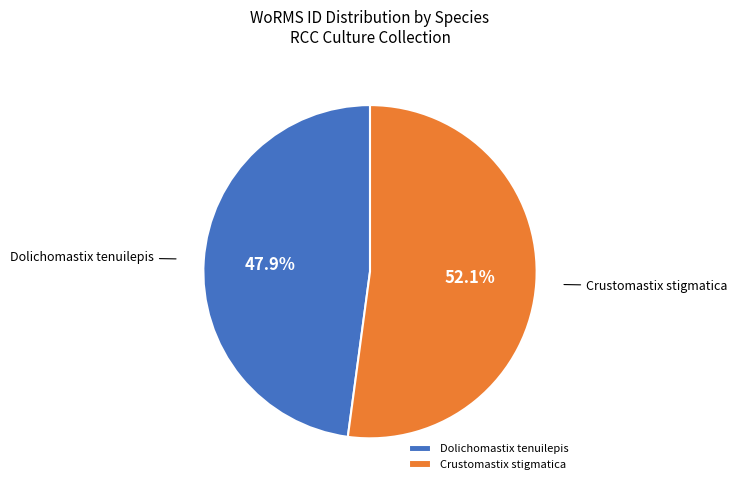

Is Dolichomastix tenuilepis the majority of the pie?

No